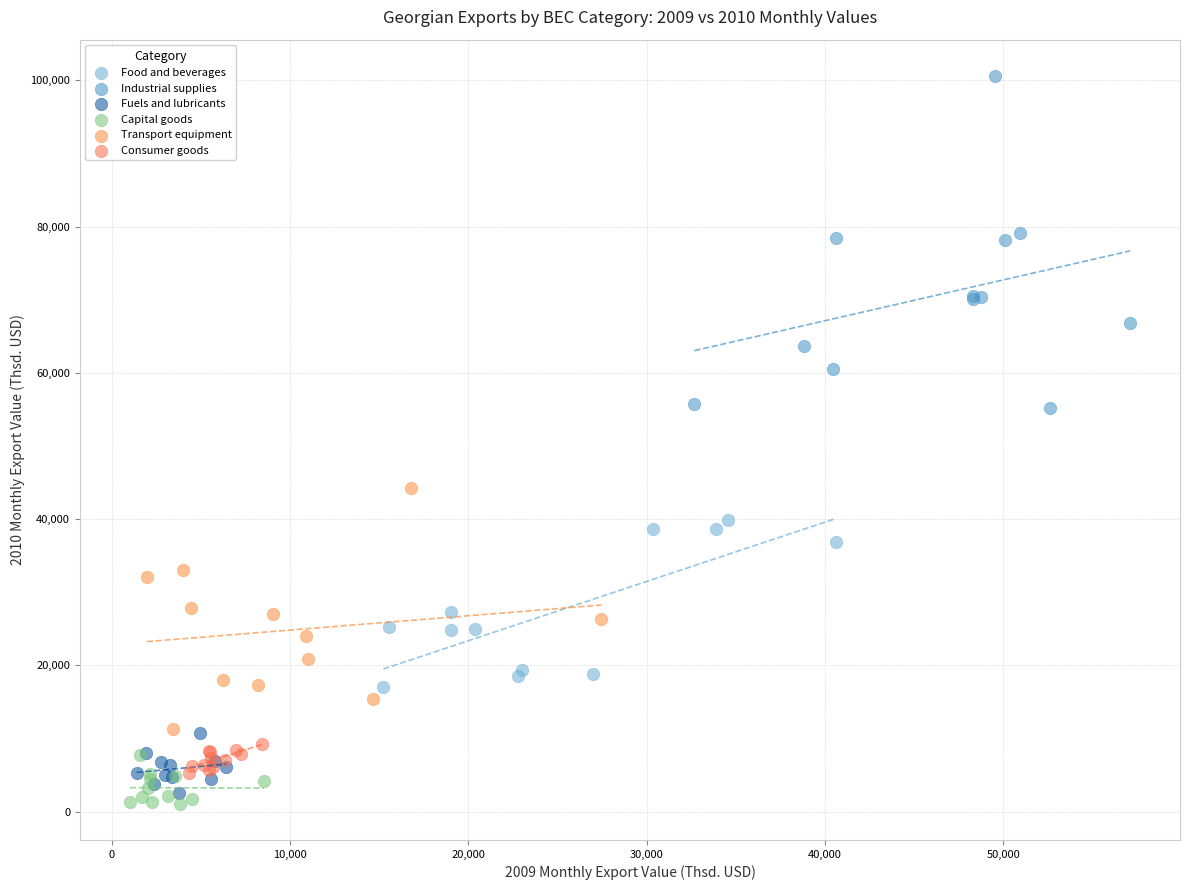

Which series contains the lowest Y value?

Capital goods